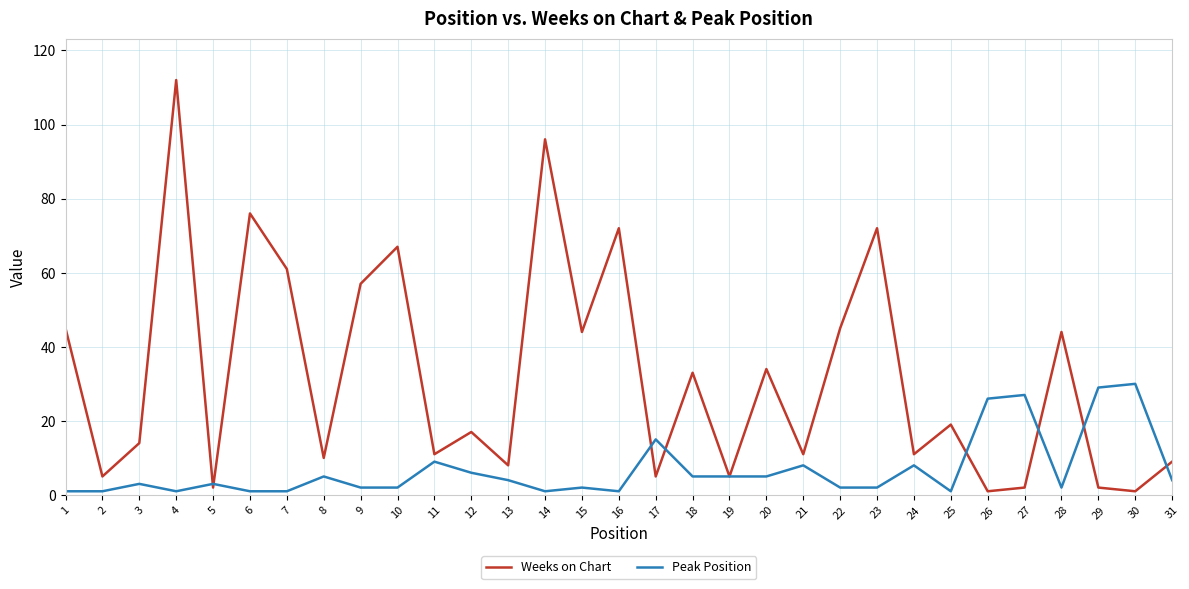

Is it true that Peak Position equals 1 at 16?

True